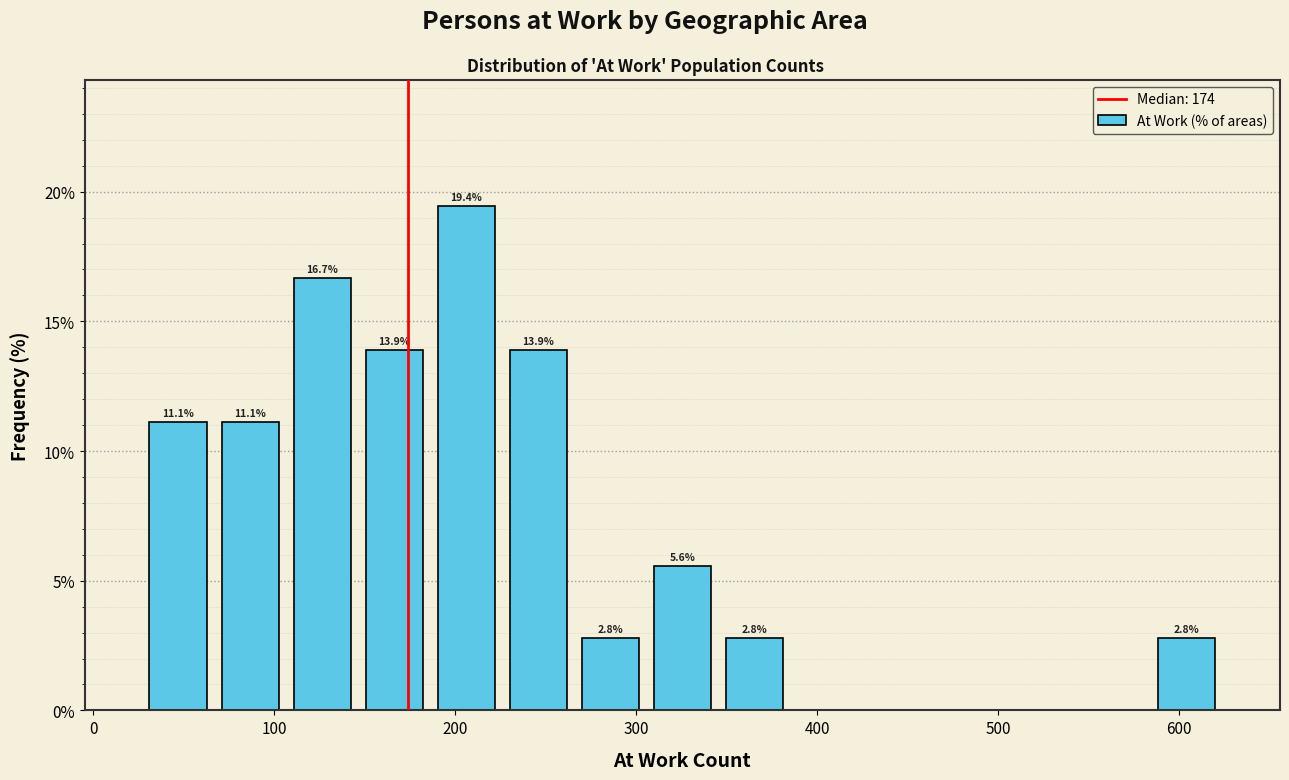

Read against the x-axis, roughly where is the centre of the tallest bar?

210